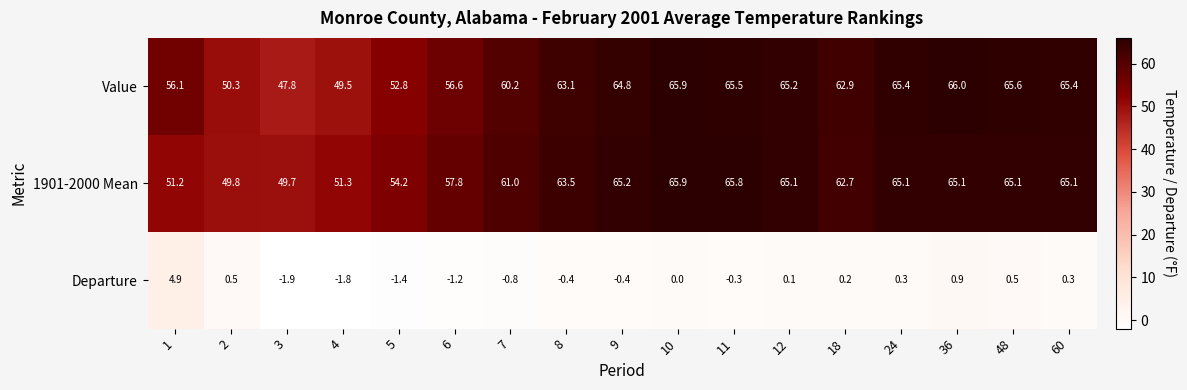

What is the difference between the Value values at 18 and 5?

10.1